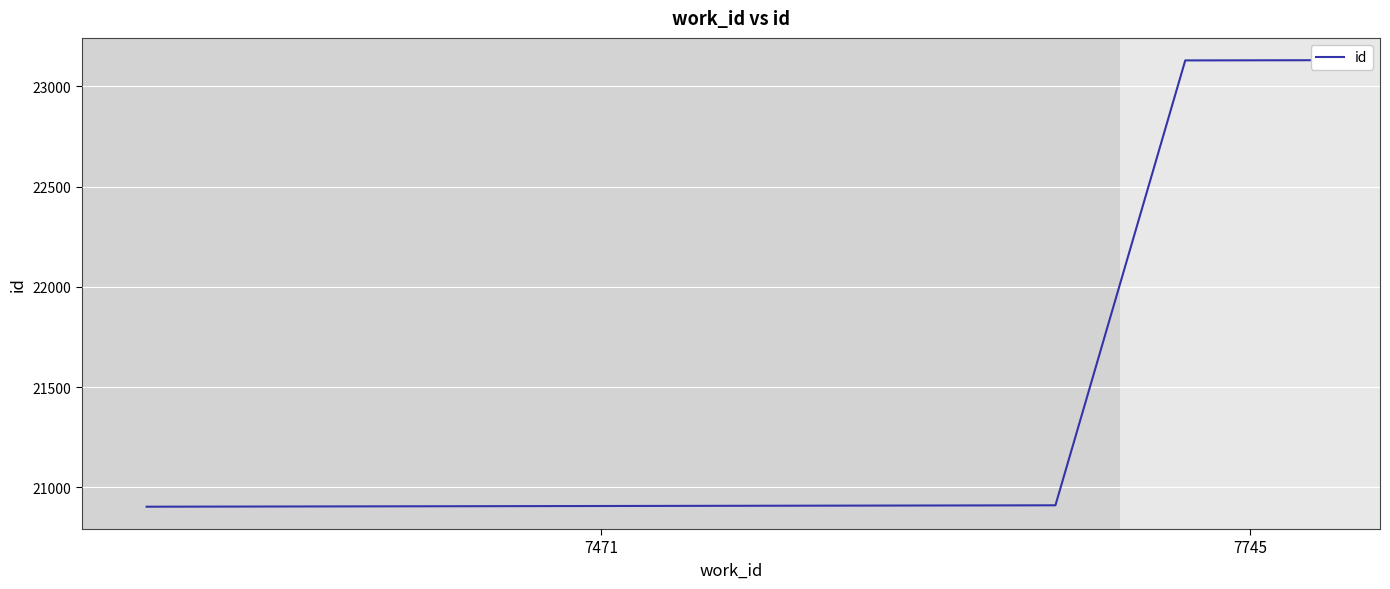

The value at 9 is 8850. True or false?

False